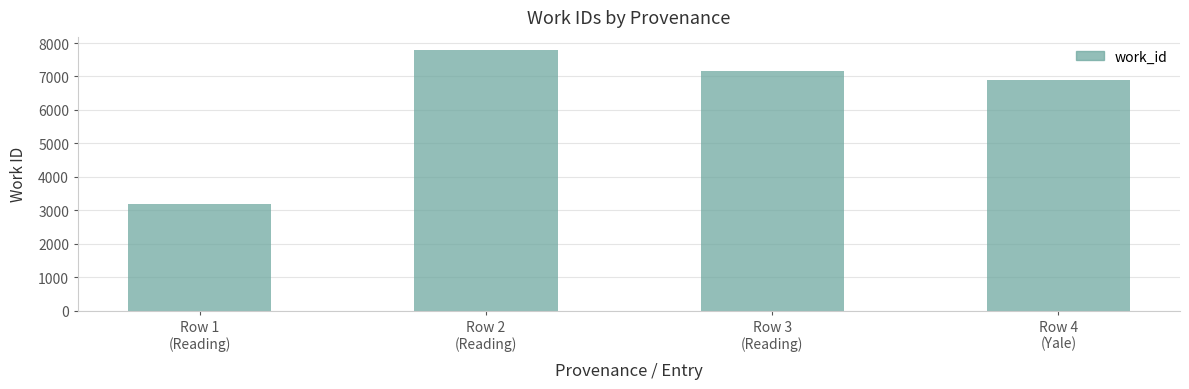

What is the smallest value displayed?

3191